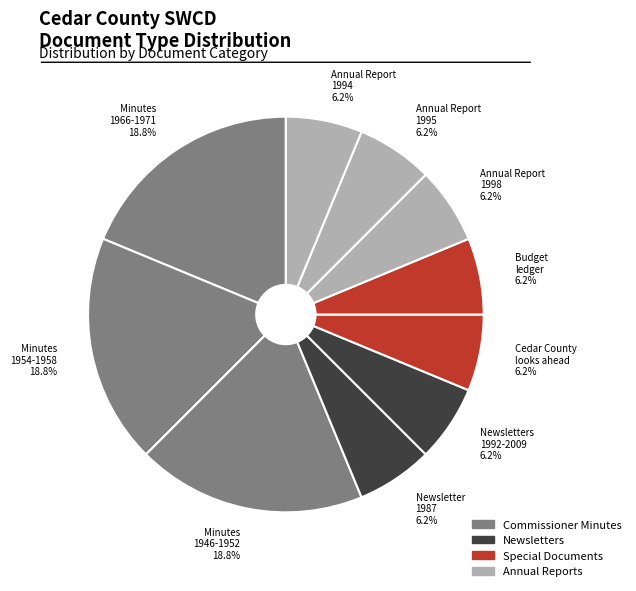

How many slices are in this pie chart?

10